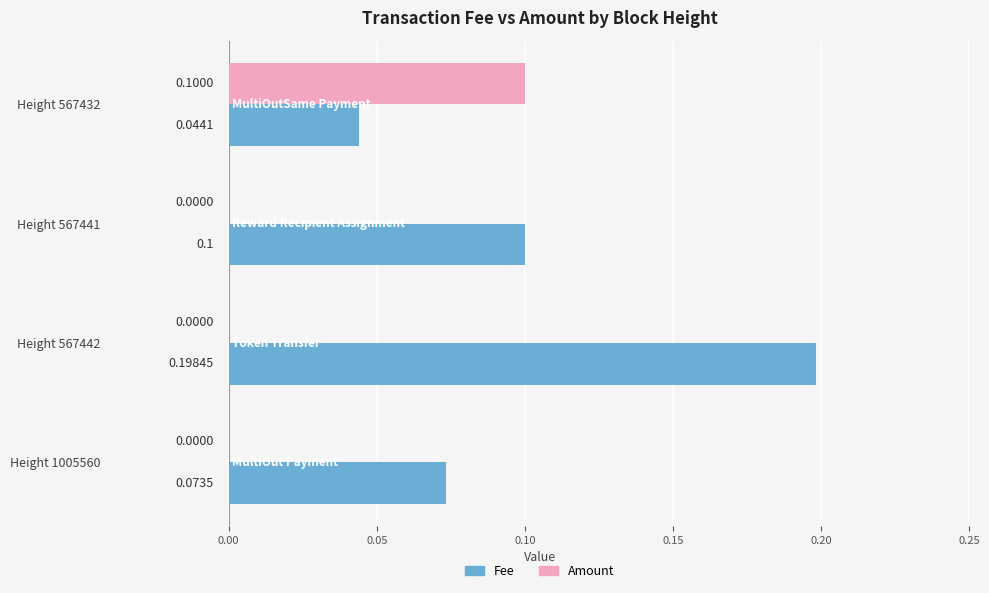

Is the value of Fee at Height 1005560 greater than the value of Amount at Height 567432?

No